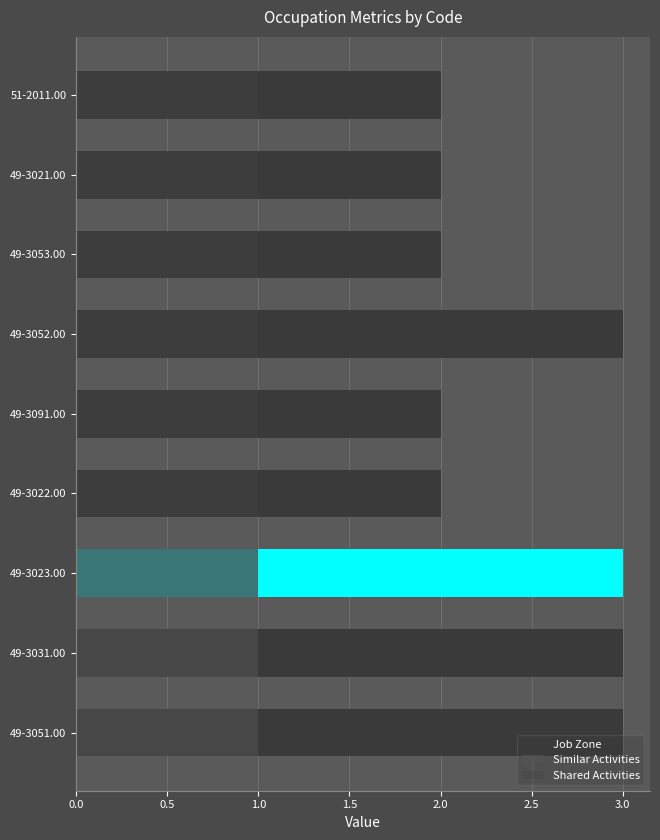

Are the bars horizontal?

Yes